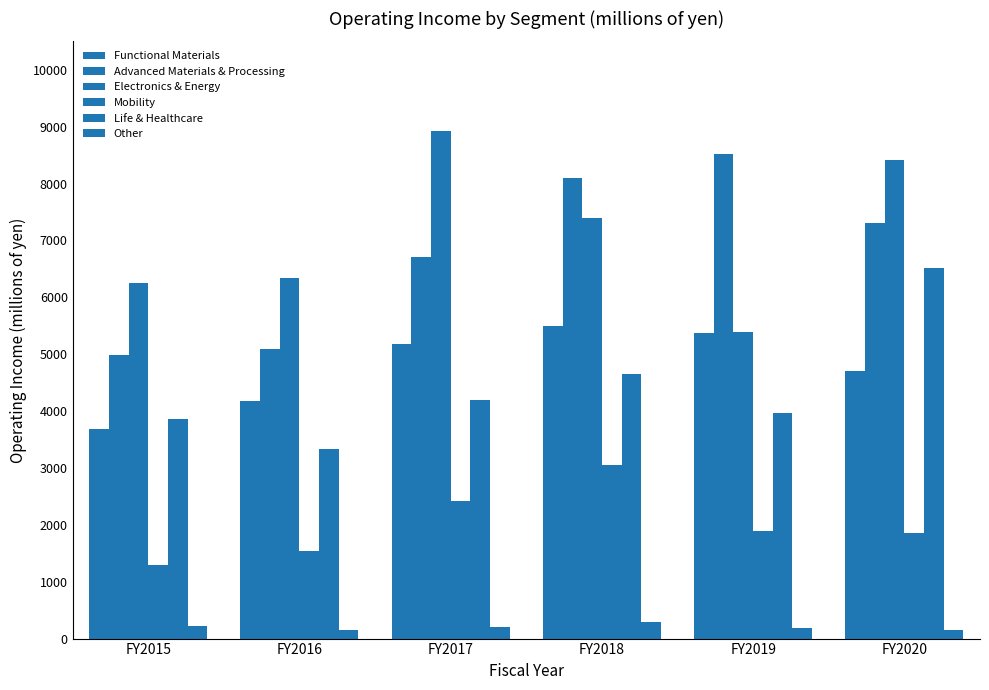

How many groups of bars are there?

6